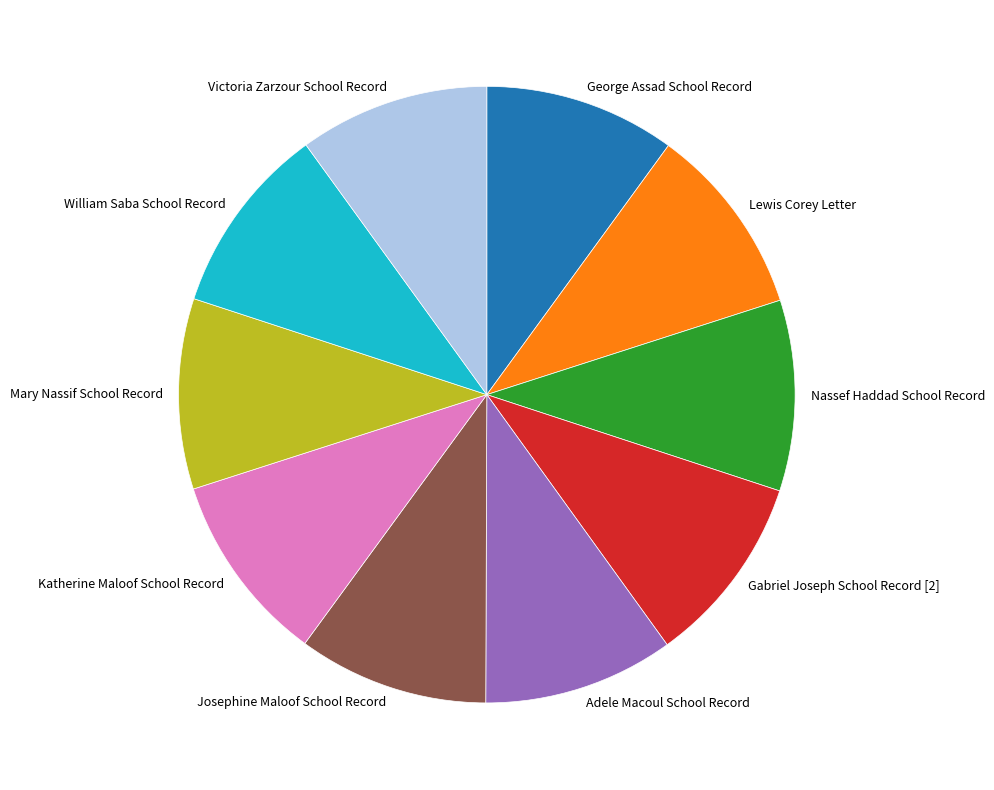

True or false: Mary Nassif School Record accounts for 15% of the total.

False